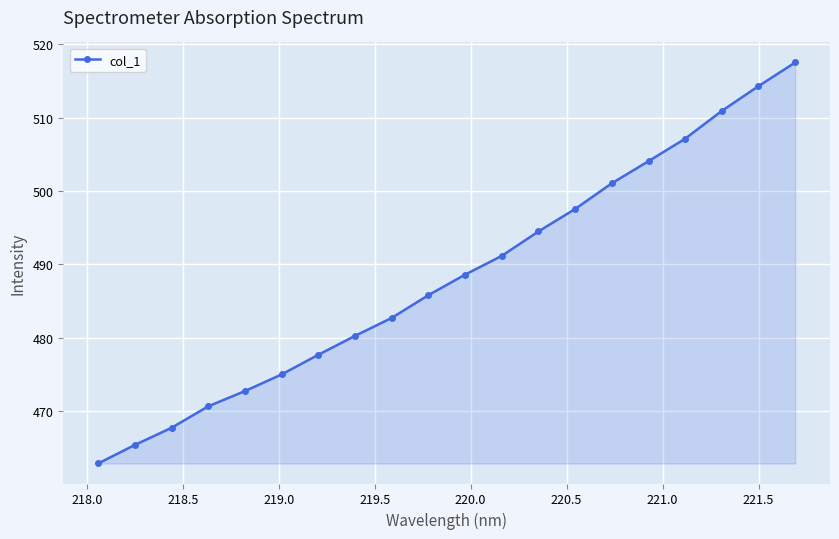

How many data points are above 488?

10